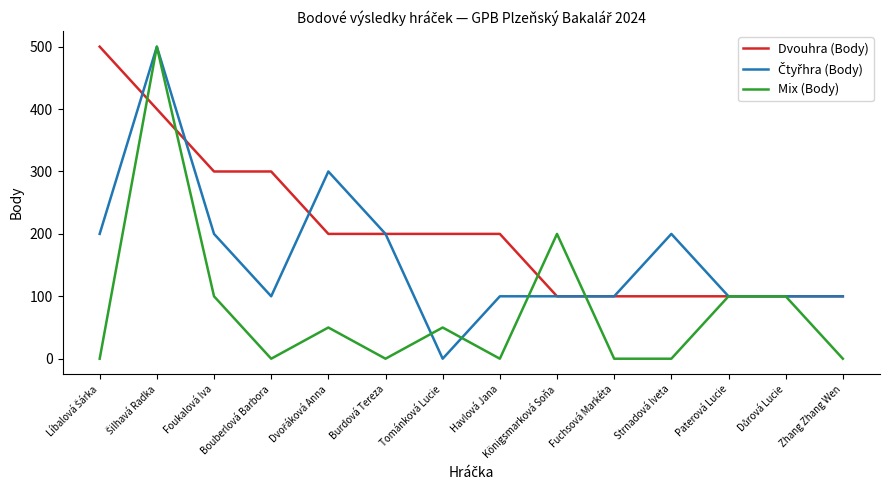

What is the spread (max minus min) of values at Burdová Tereza?

200